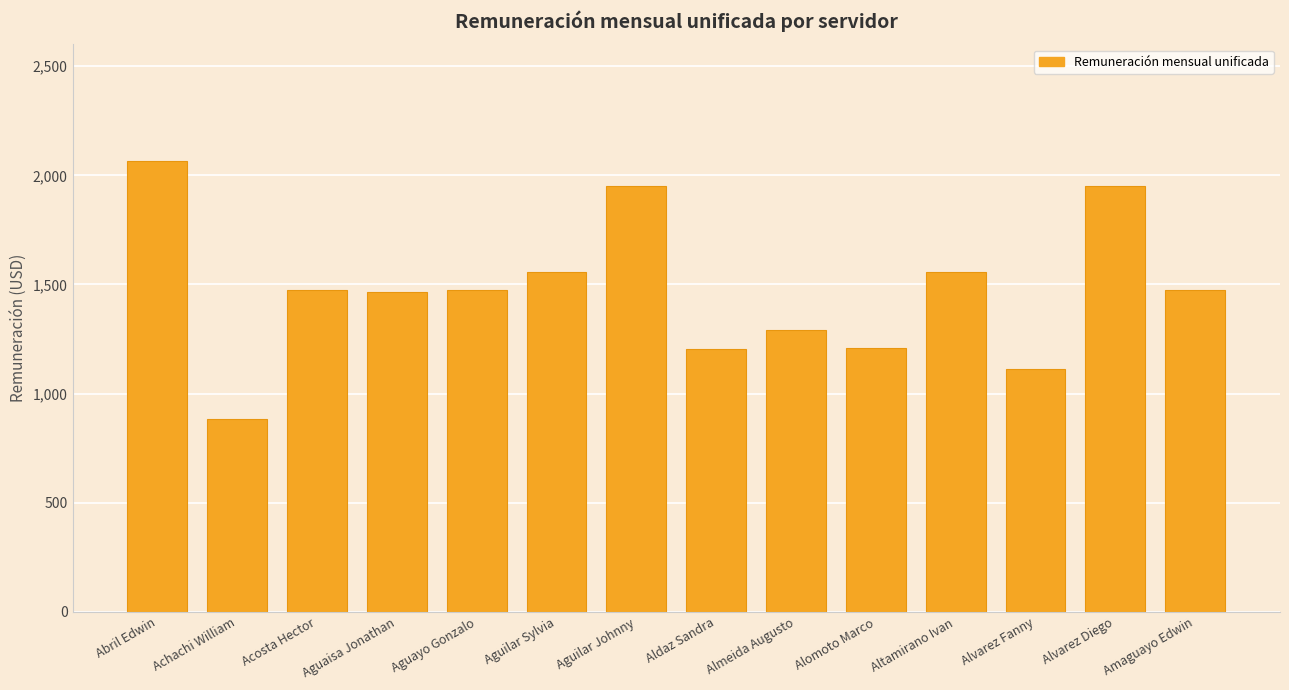

What is the label of the 5th bar from the right?

Alomoto Marco